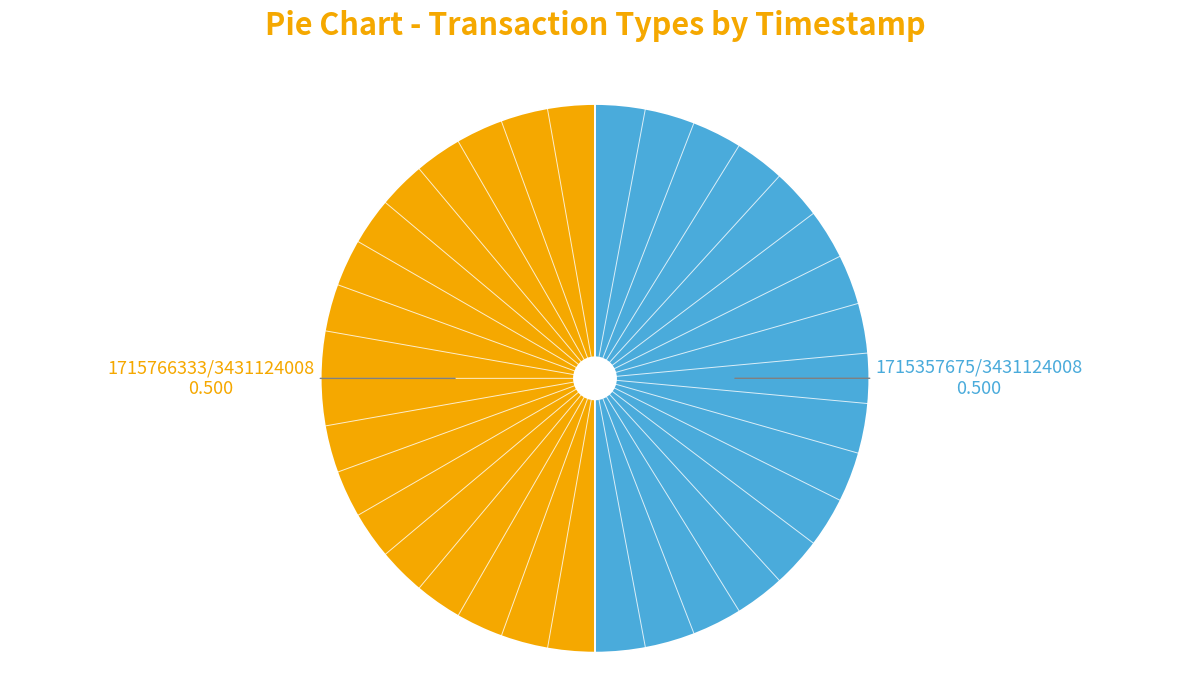

Count the number of slices in the pie.

2